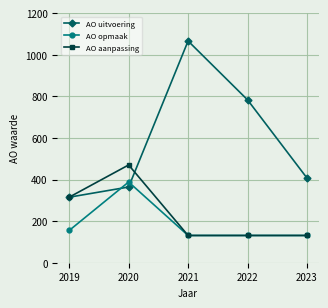

What is the total value across all series at 2023?

669